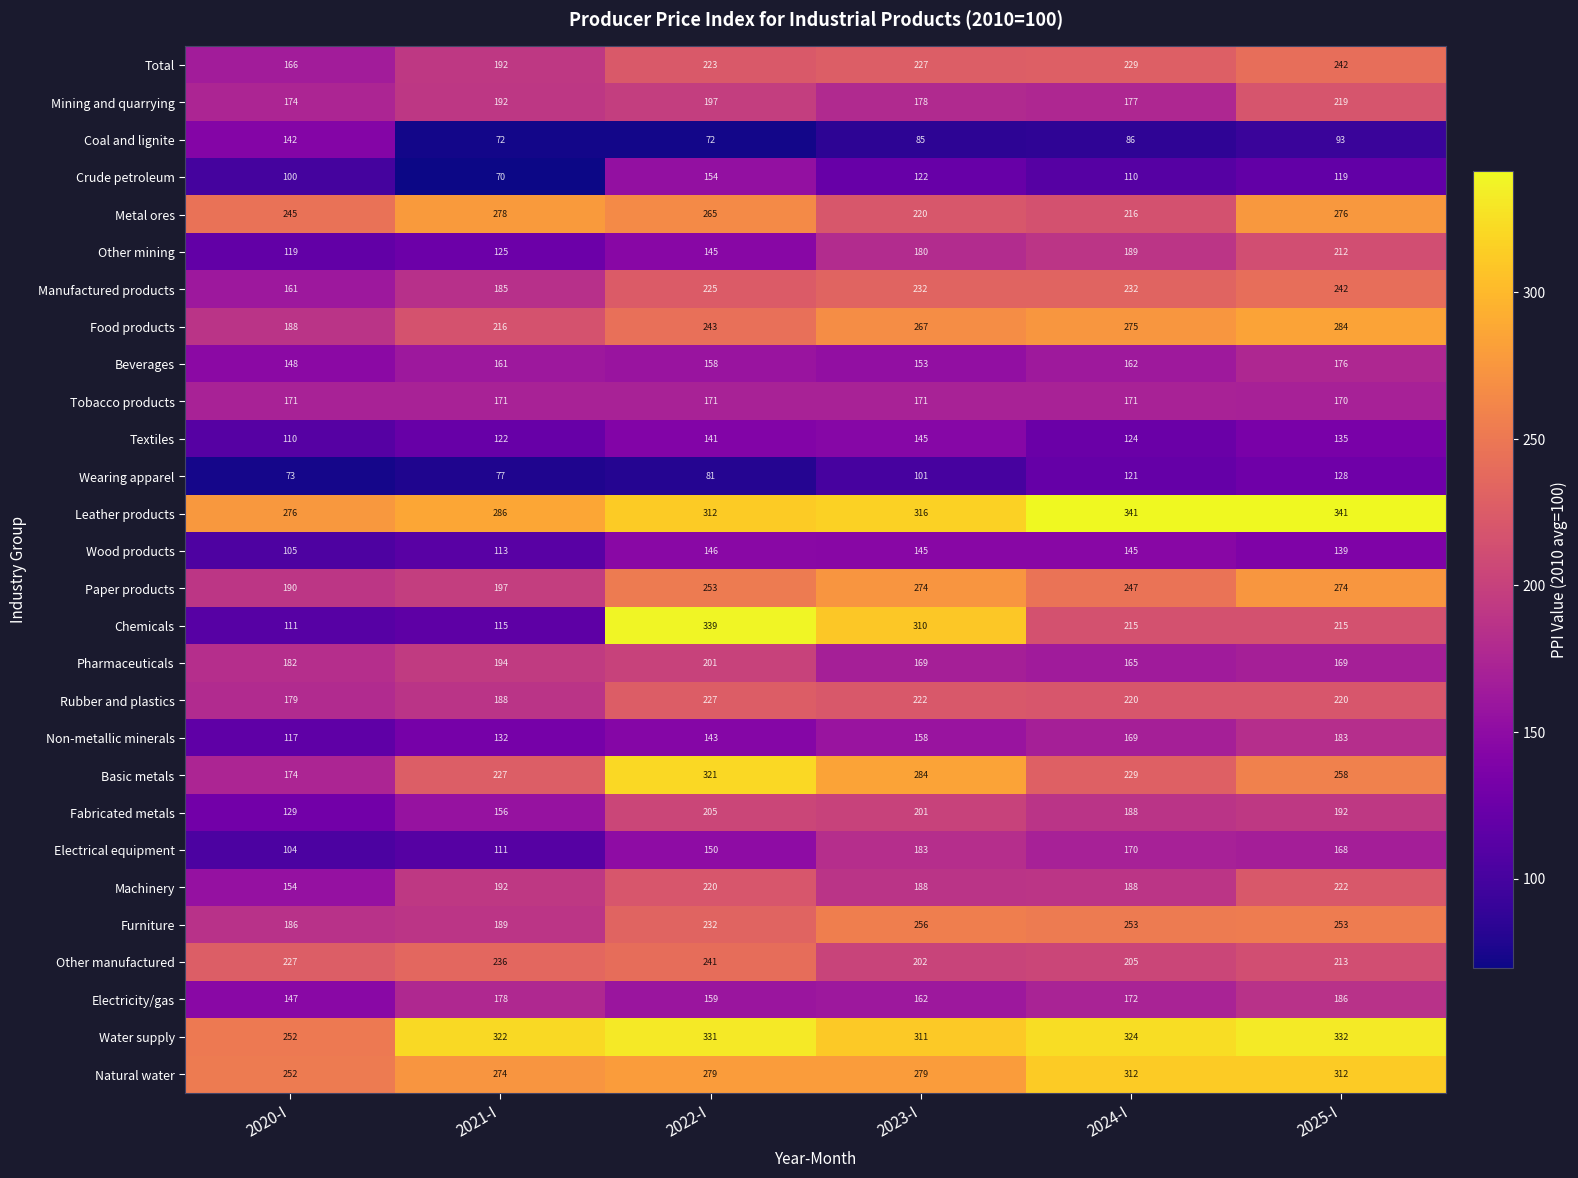

What is the average value of the Food products series?

246